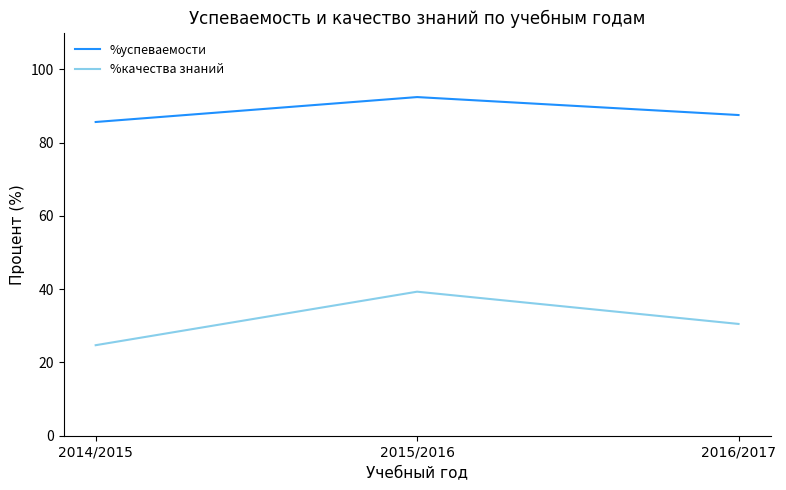

At which label does %успеваемости reach its minimum?

2014/2015